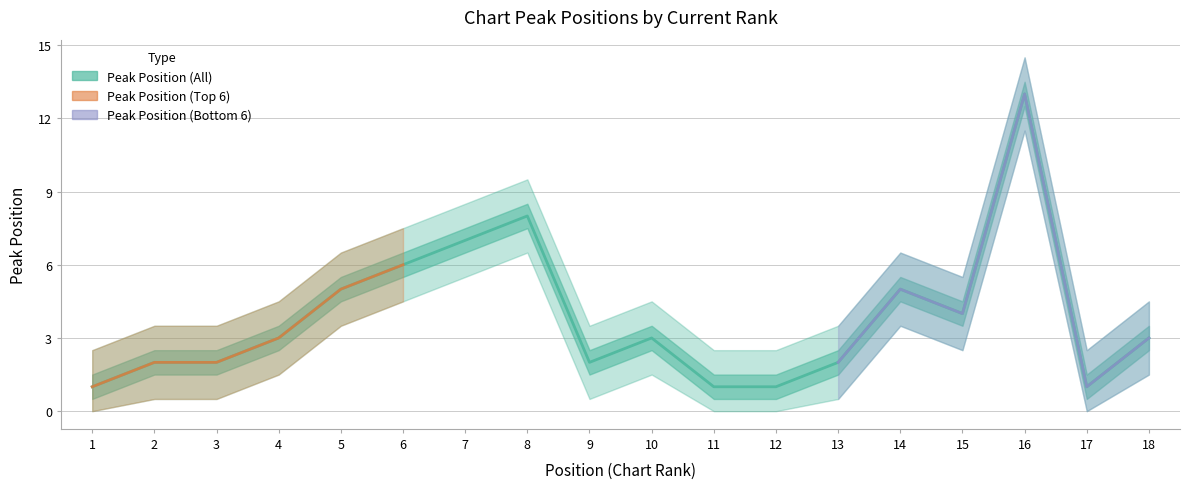

The chart shows a value of 7 at 7. True or false?

True